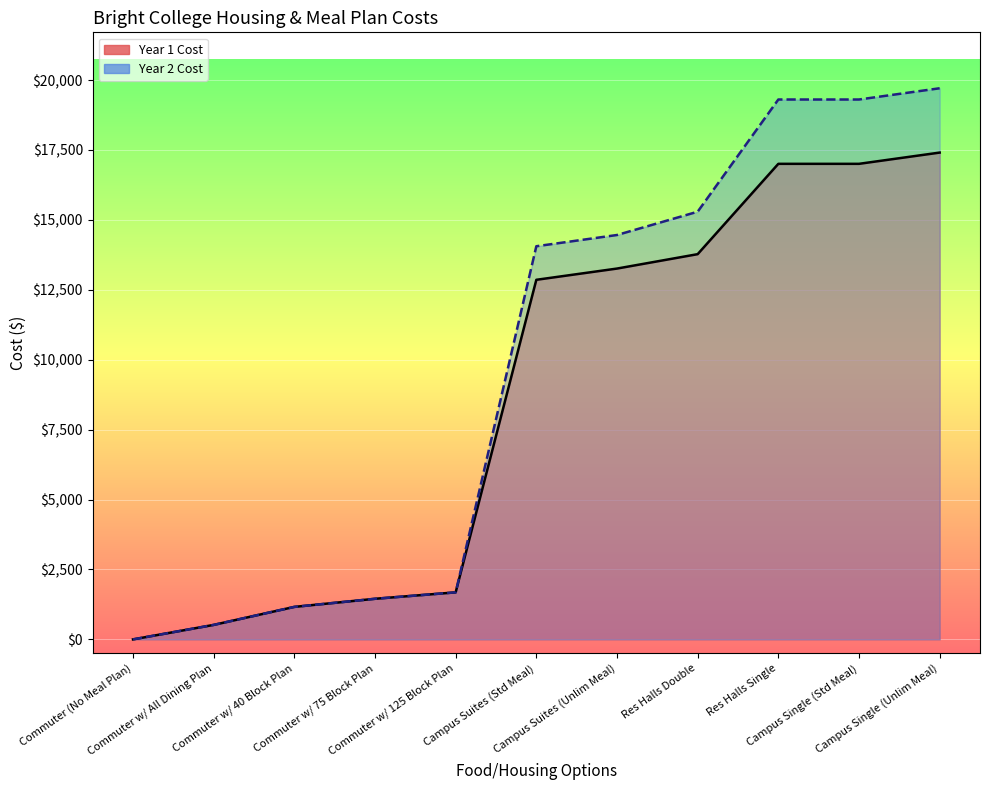

Which has a higher value, Campus Suites (Std Meal) or Commuter w/ 40 Block Plan?

Campus Suites (Std Meal)